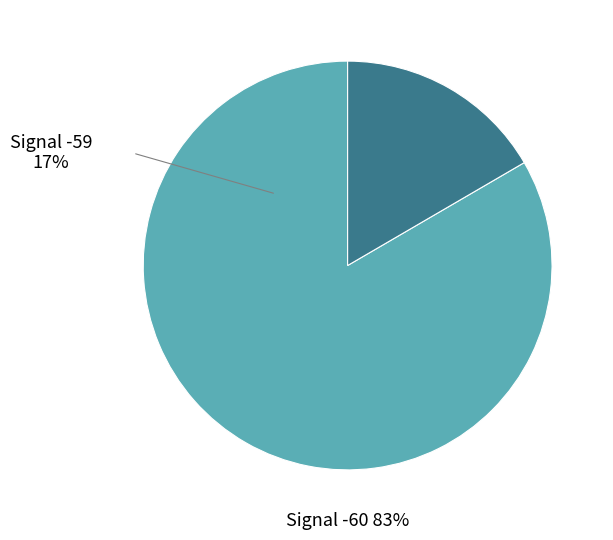

Is there any slice that represents more than half of the pie?

Yes